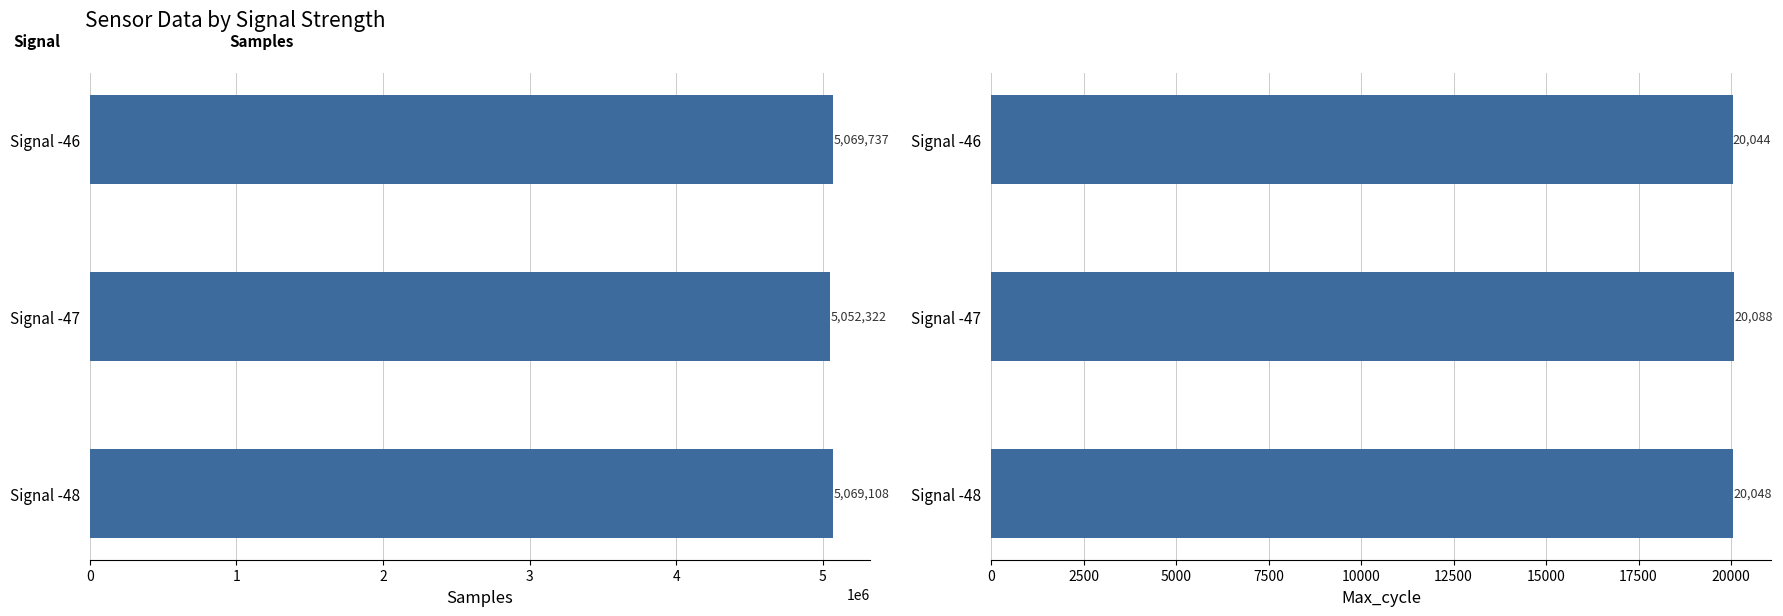

Between Signal -48 and Signal -46, which series saw the biggest shift?

Samples